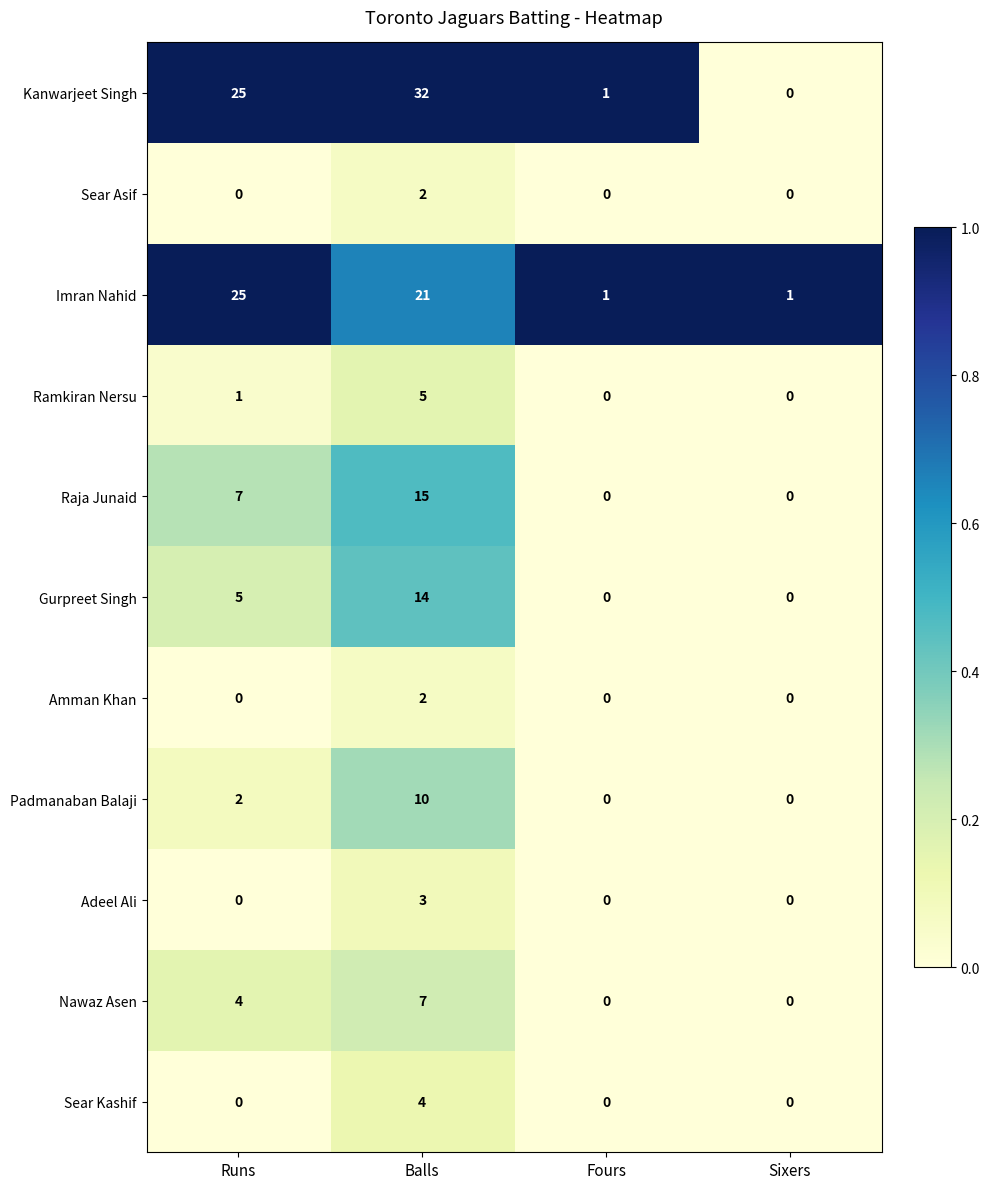

Which series has the largest total across all categories?

Kanwarjeet Singh